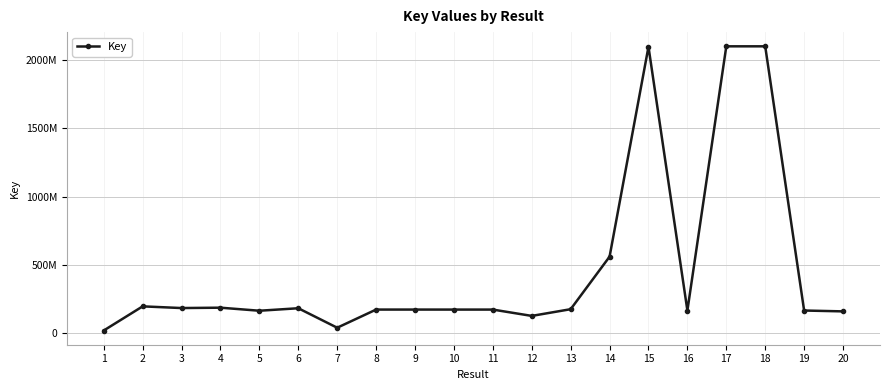

Does the chart have visible grid lines?

Yes